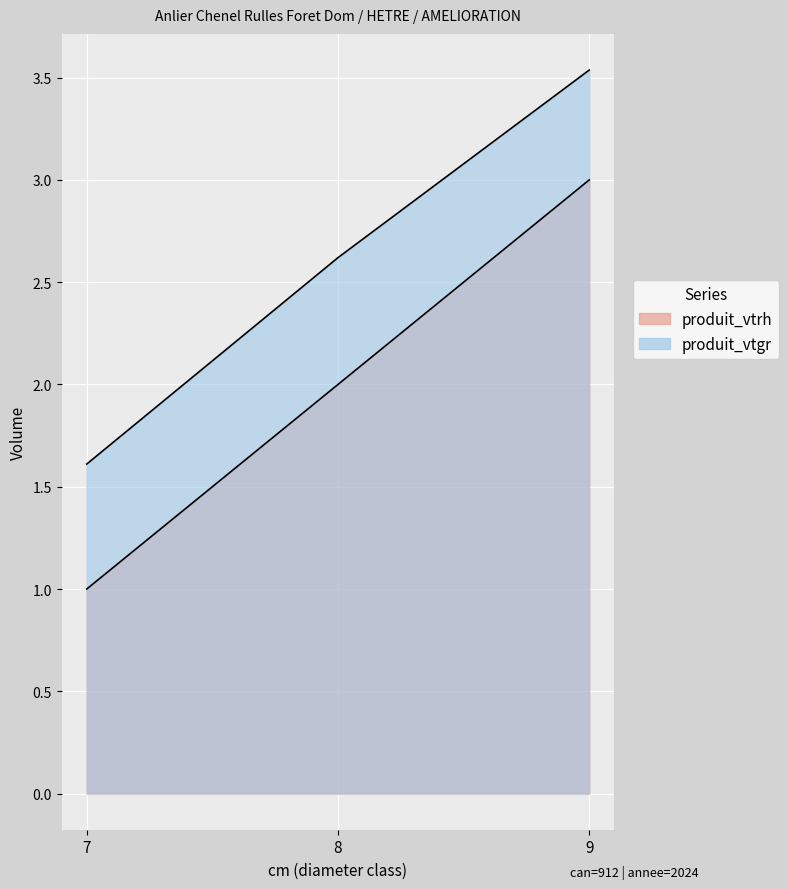

What is the highest value of the produit_vtgr series?

3.5